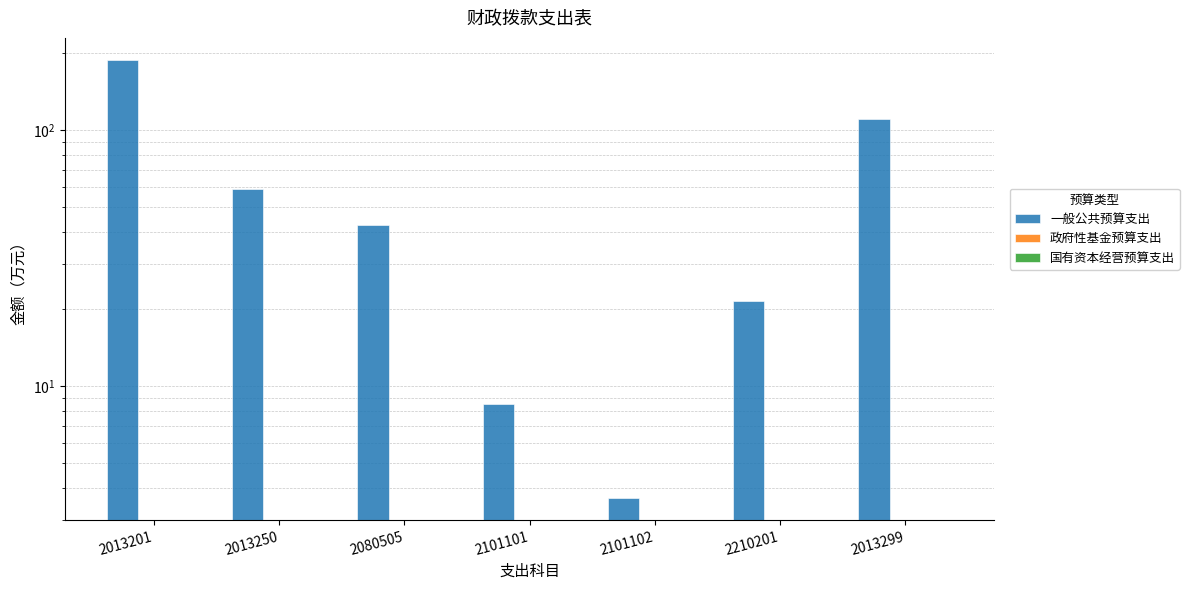

At which label does 一般公共预算支出 first exceed 42?

2013201